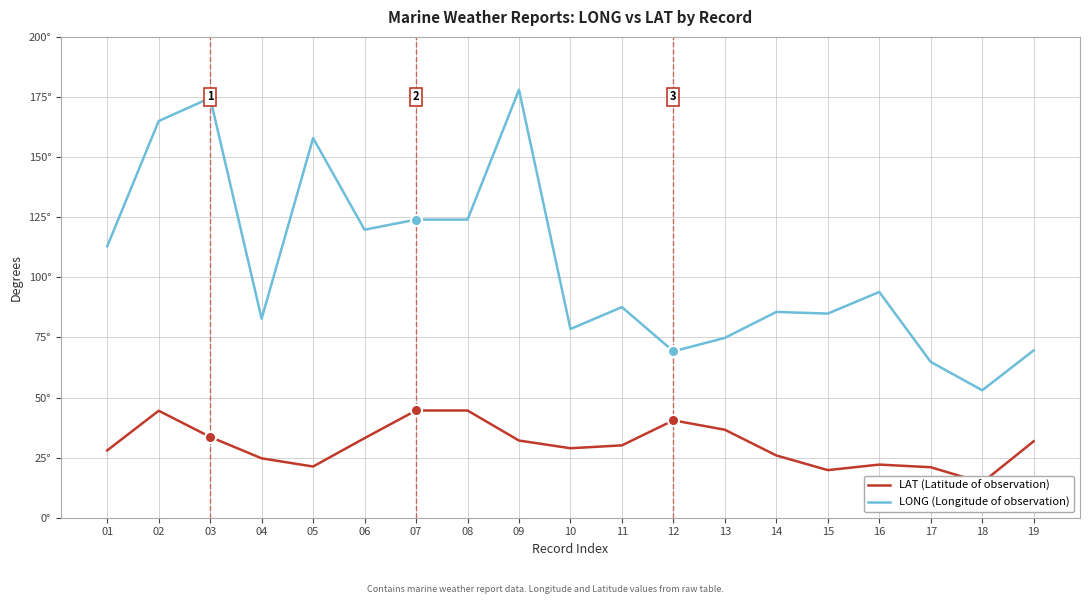

Reading right to left, extract all data points from this chart.

LONG (Longitude of observation): 69.6	53.0	64.8	93.9	84.9	85.6	74.8	69.2	87.6	78.5	178.0	124.0	124.0	119.8	157.9	82.8	174.6	165.0	112.9
LAT (Latitude of observation): 31.8	14.6	21.0	22.1	19.8	25.9	36.6	40.5	30.1	28.9	32.1	44.6	44.6	33.1	21.3	24.7	33.6	44.5	28.0